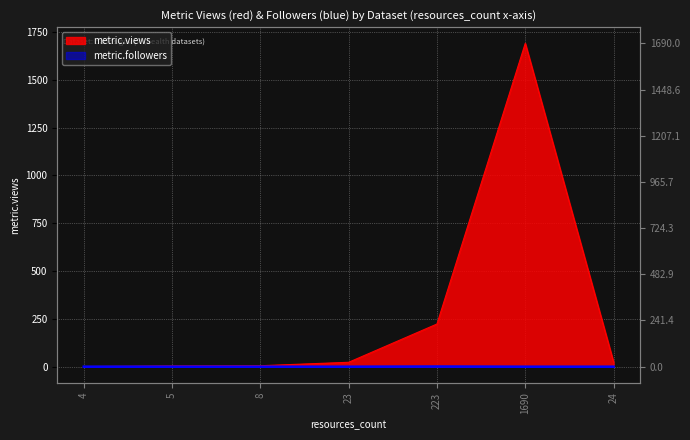

Rank the categories by metric.followers value from highest to lowest.

223, 4, 5, 8, 23, 1690, 24